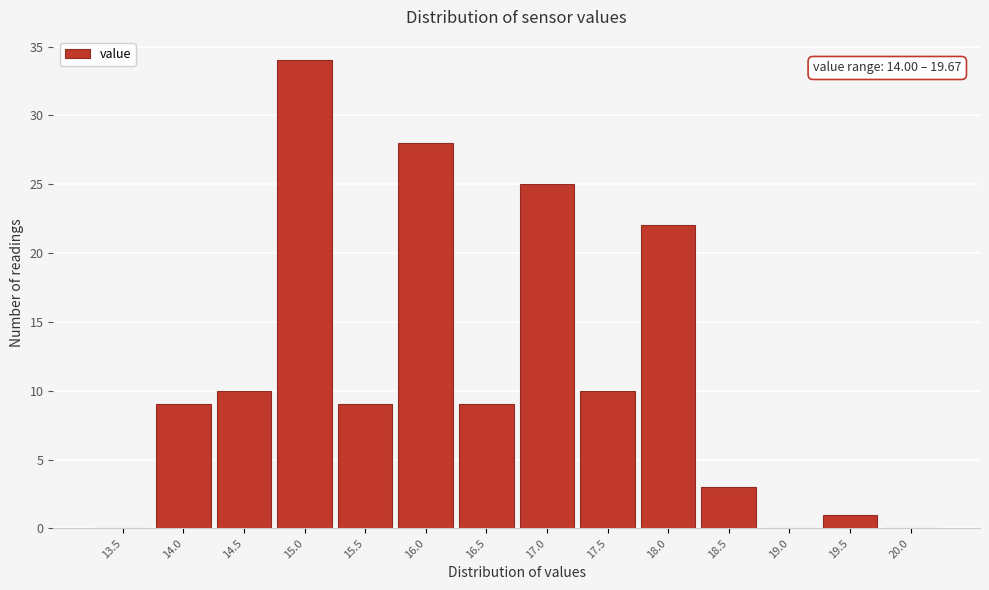

Reading left to right, what are all the values shown in this chart?

13.5=0	14.0=9	14.5=10	15.0=34	15.5=9	16.0=28	16.5=9	17.0=25	17.5=10	18.0=22	18.5=3	19.0=0	19.5=1	20.0=0